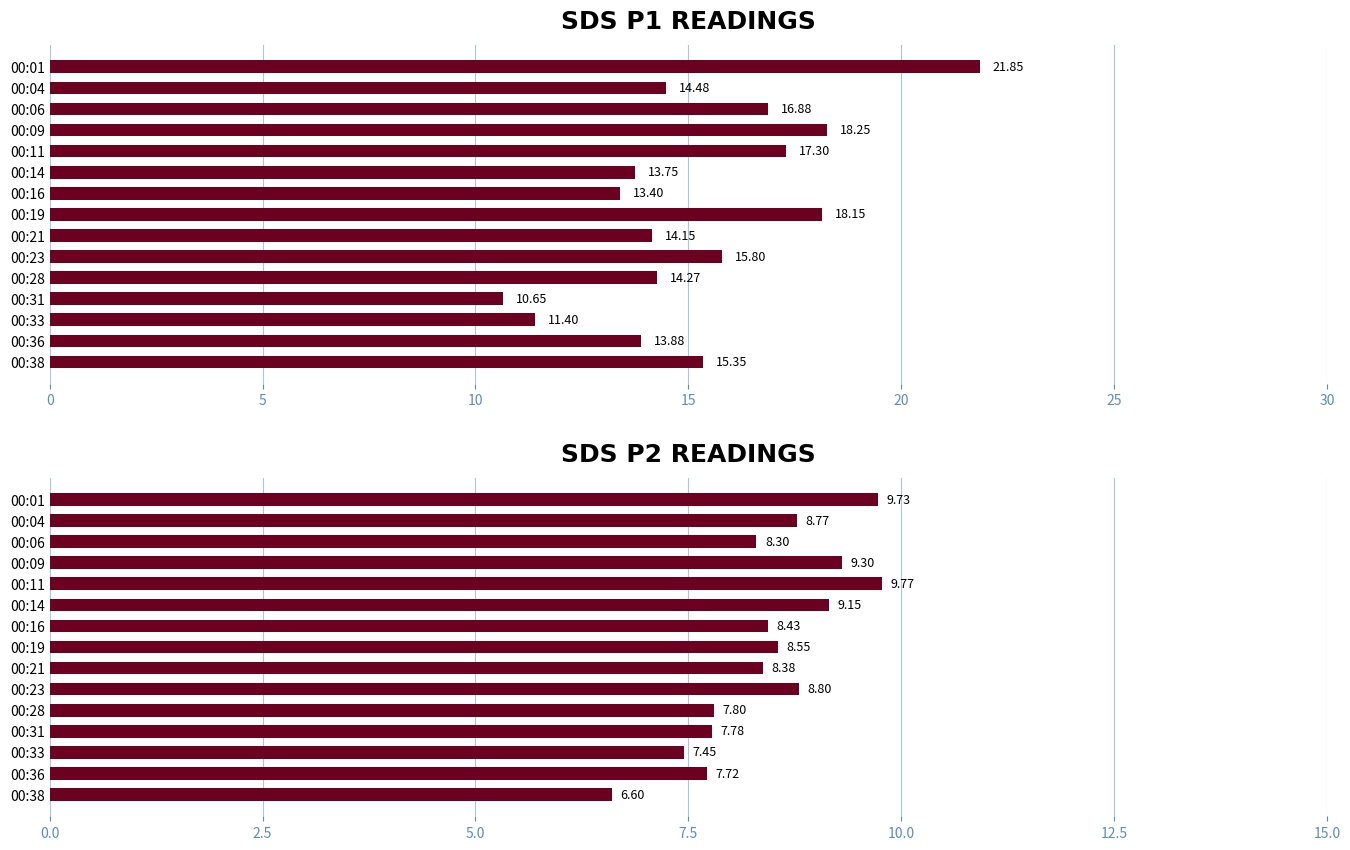

Which series changed the most between 00:06 and 00:11?

SDS_P2